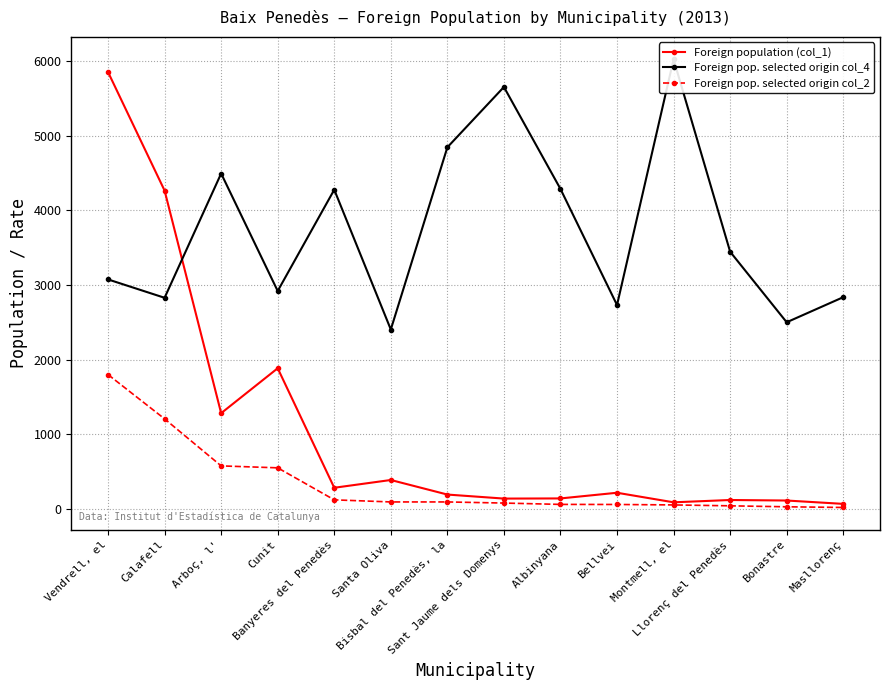

How many lines are shown in the chart?

3